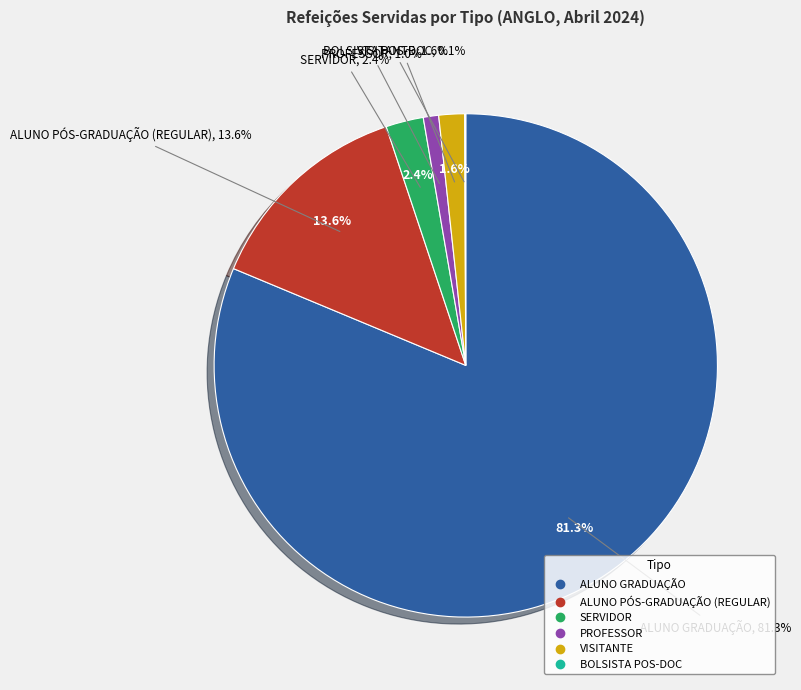

Count the number of slices in the pie.

6